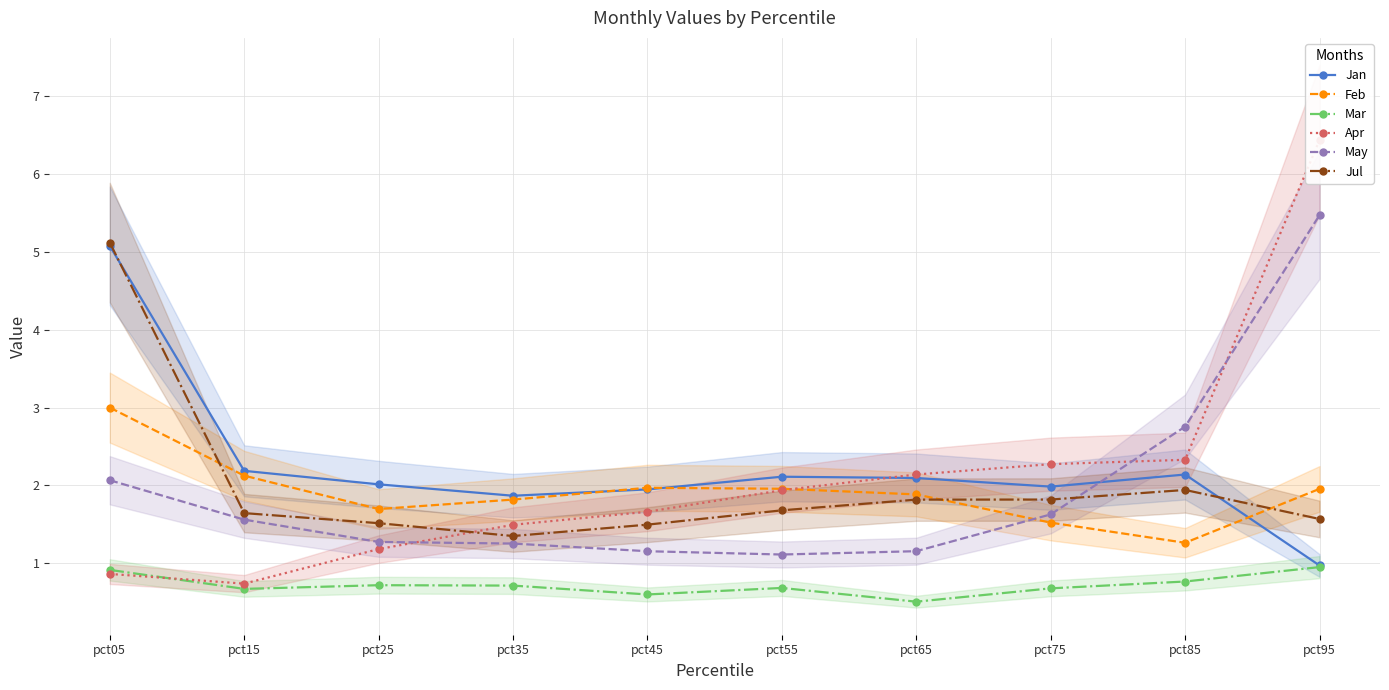

Rank the series at pct35 from highest to lowest value.

Jan, Feb, Apr, Jul, May, Mar